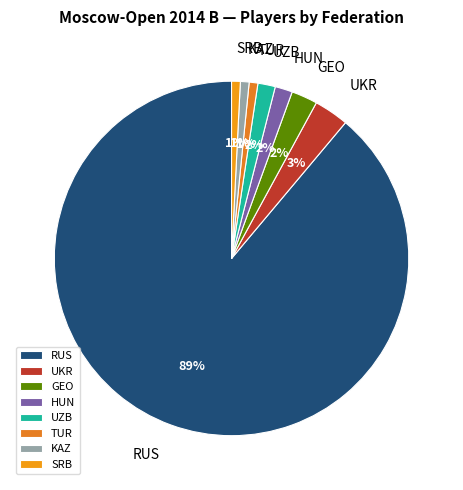

To the nearest percent, what percentage of the pie is UKR?

3%